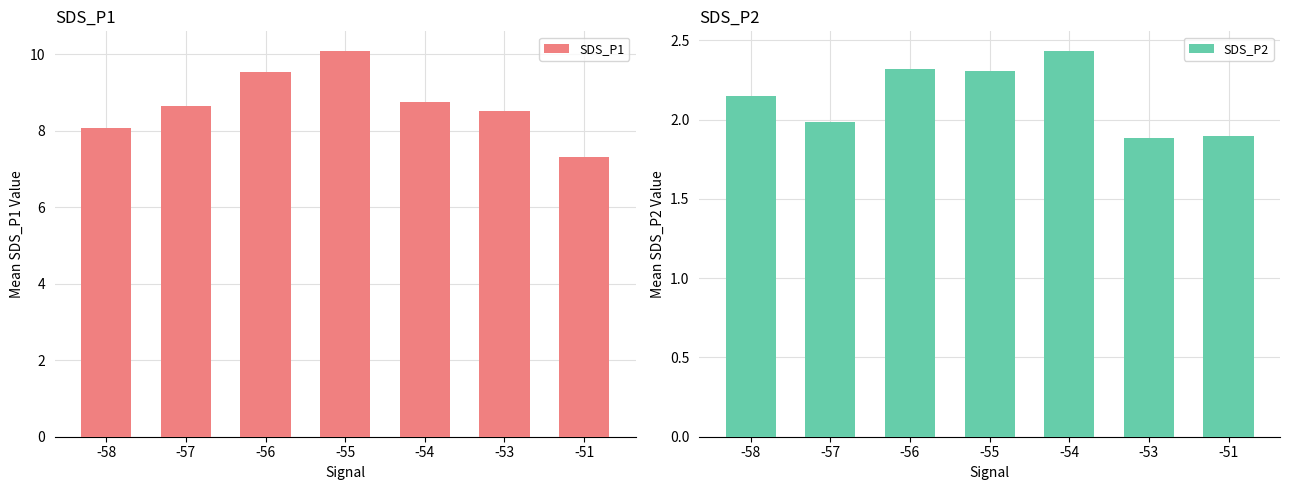

What is the difference between the SDS_P1 values at -56 and -55?

0.6